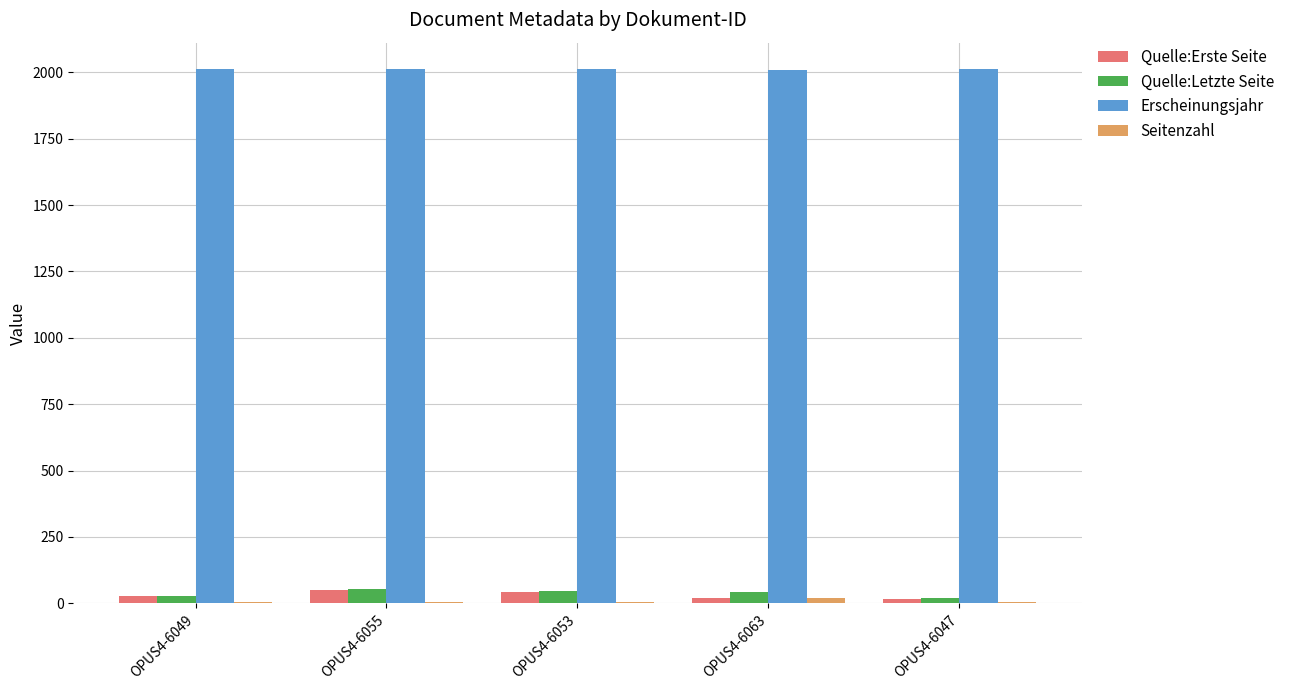

How many data points does each series have?

5